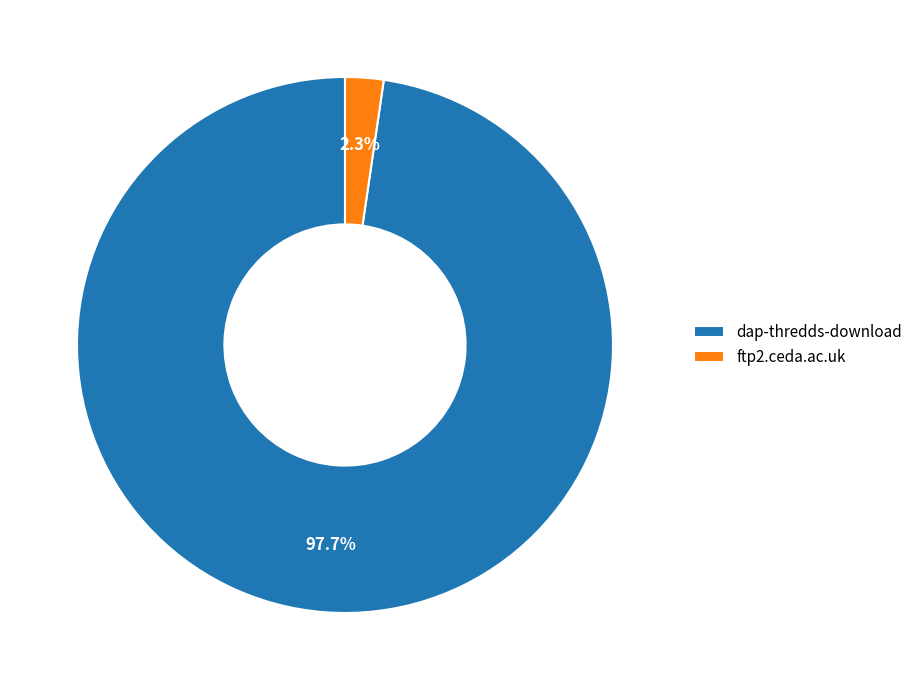

Which slice represents more than half of the pie?

dap-thredds-download